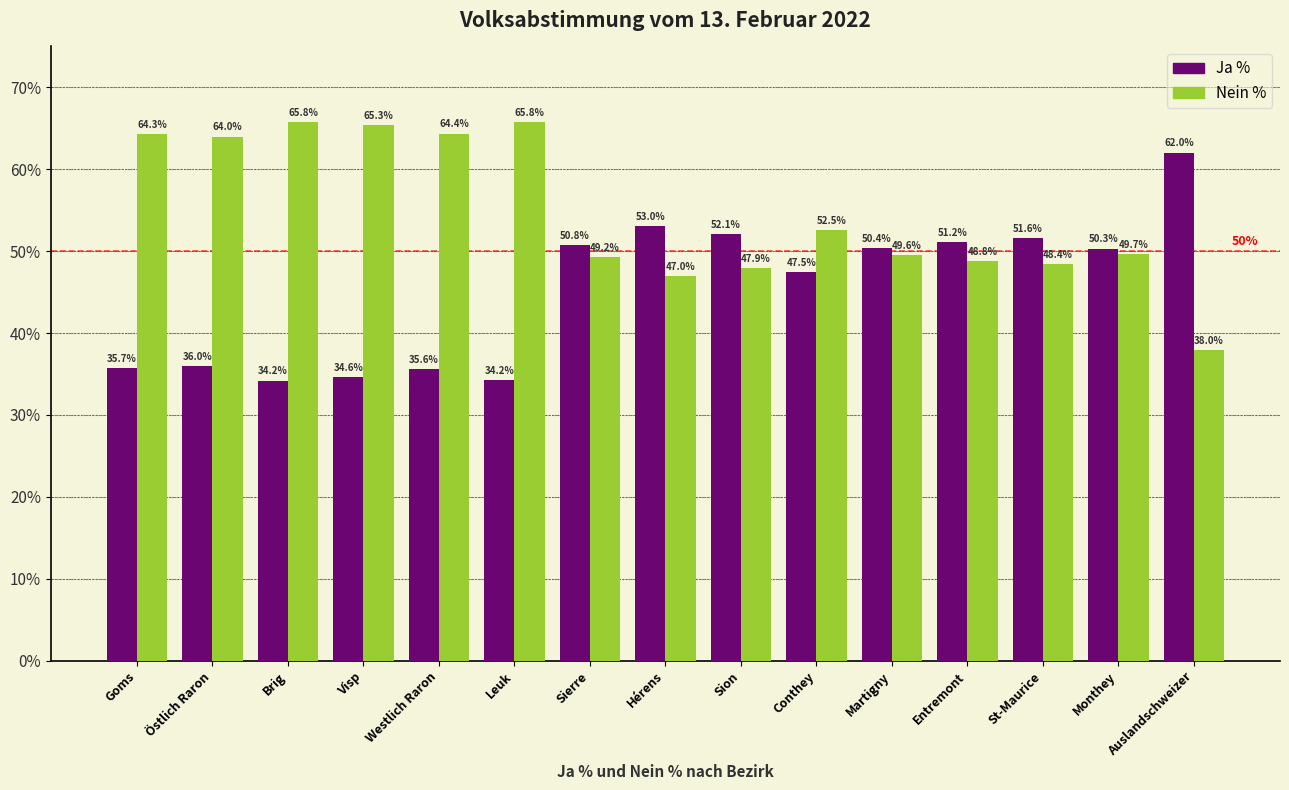

True or false: Nein % has a value of 25.2 at Visp.

False